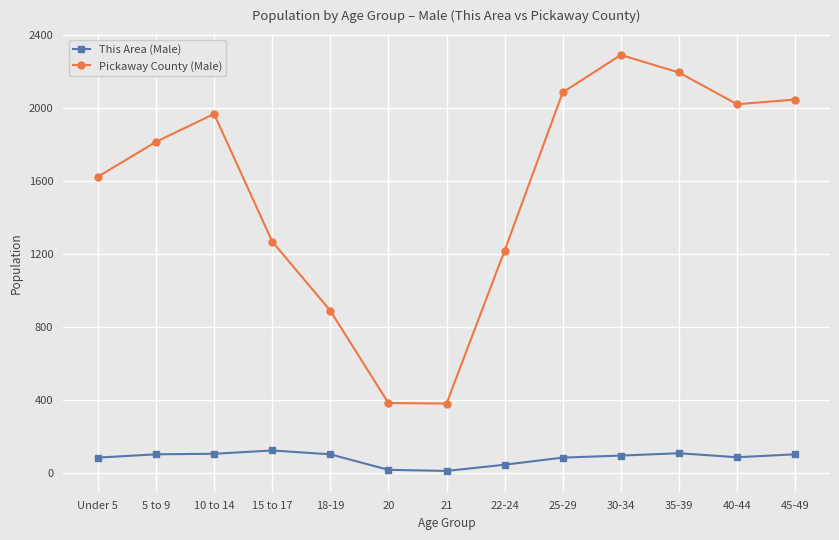

Does the chart display data point markers on the line(s)?

Yes